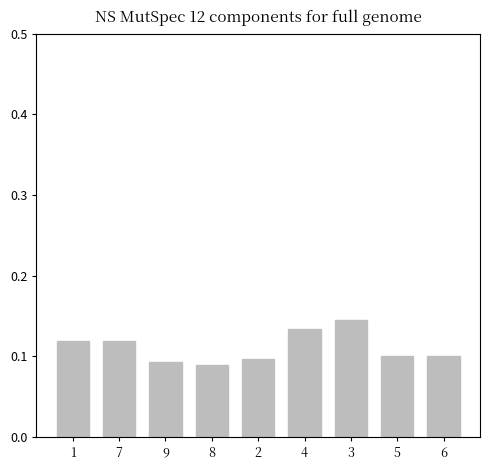

Is it true that the value at 4 is 0.1?

True